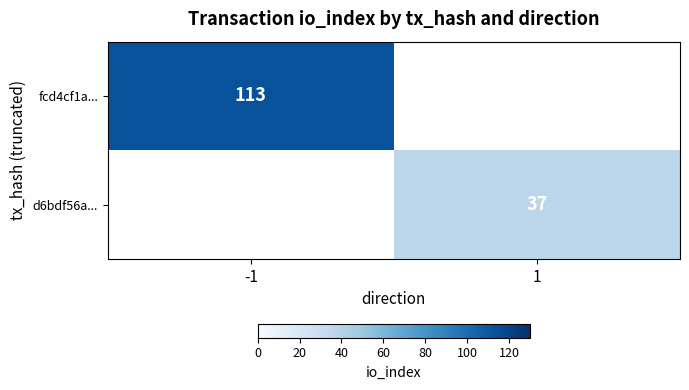

The fcd4cf1a... series shows 113 at -1. True or false?

True